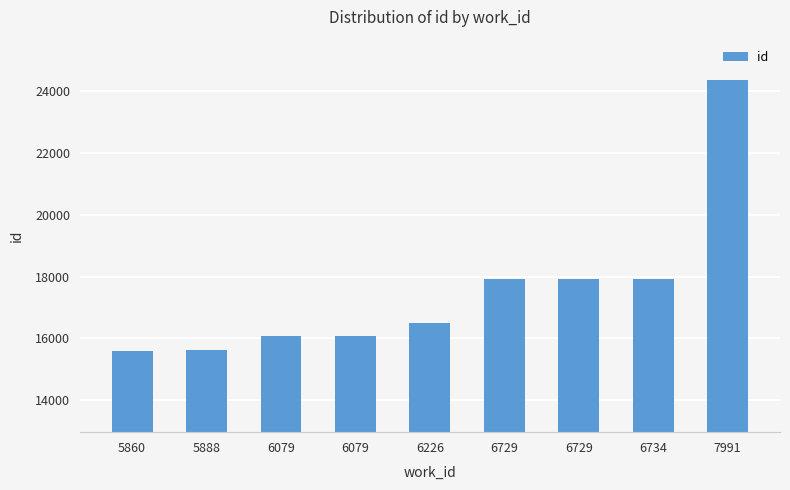

Reading left to right, extract all data points from this chart.

5860=15594	5888=15638	6079=16089	6079=16090	6226=16501	6729=17908	6729=17919	6734=17935	7991=24344